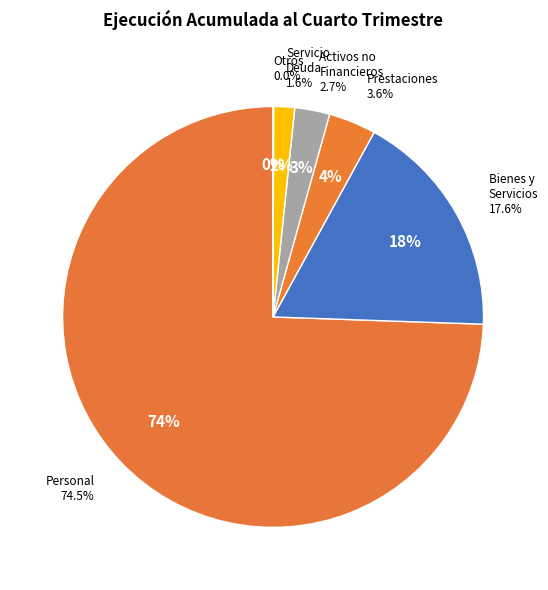

What portion of the pie excludes ADQUISICIÓN DE ACTIVOS NO FINANCIEROS?

97.3%